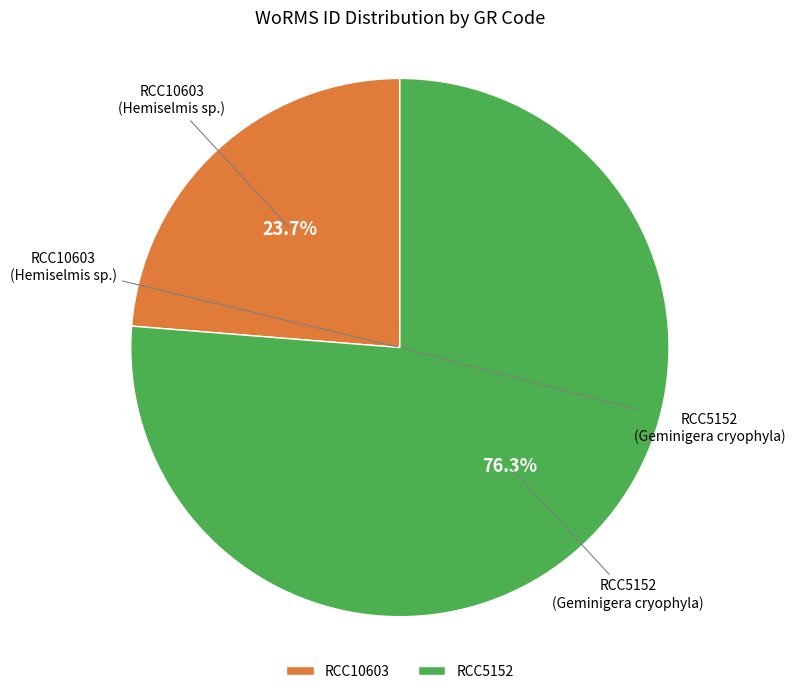

Is it true that RCC5152 is 62% of the pie?

False